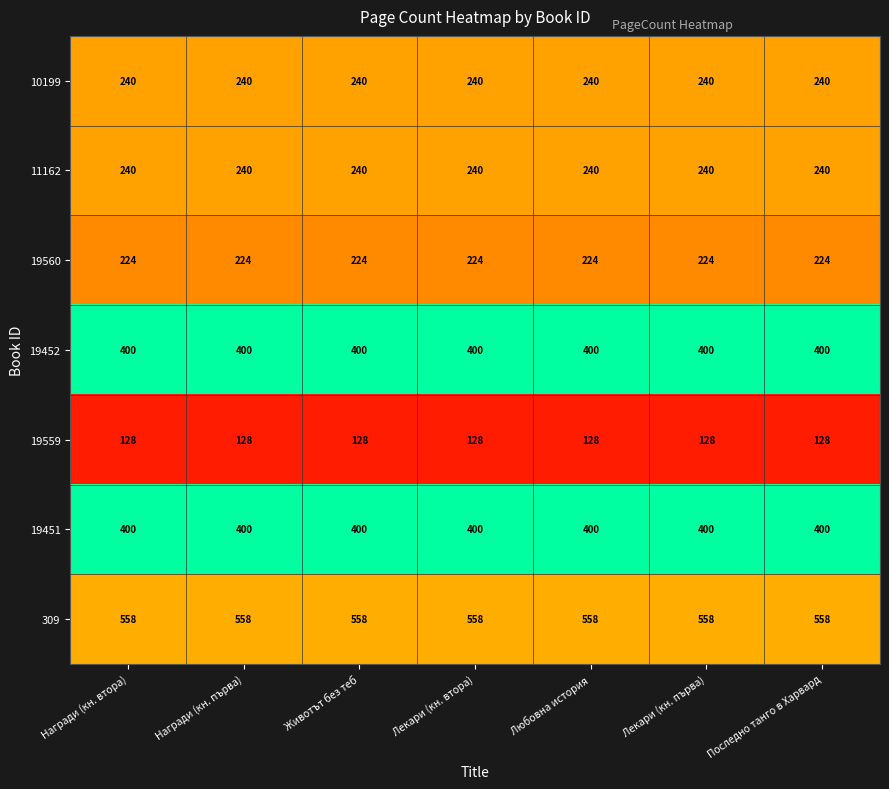

How many data points does each series have?

7